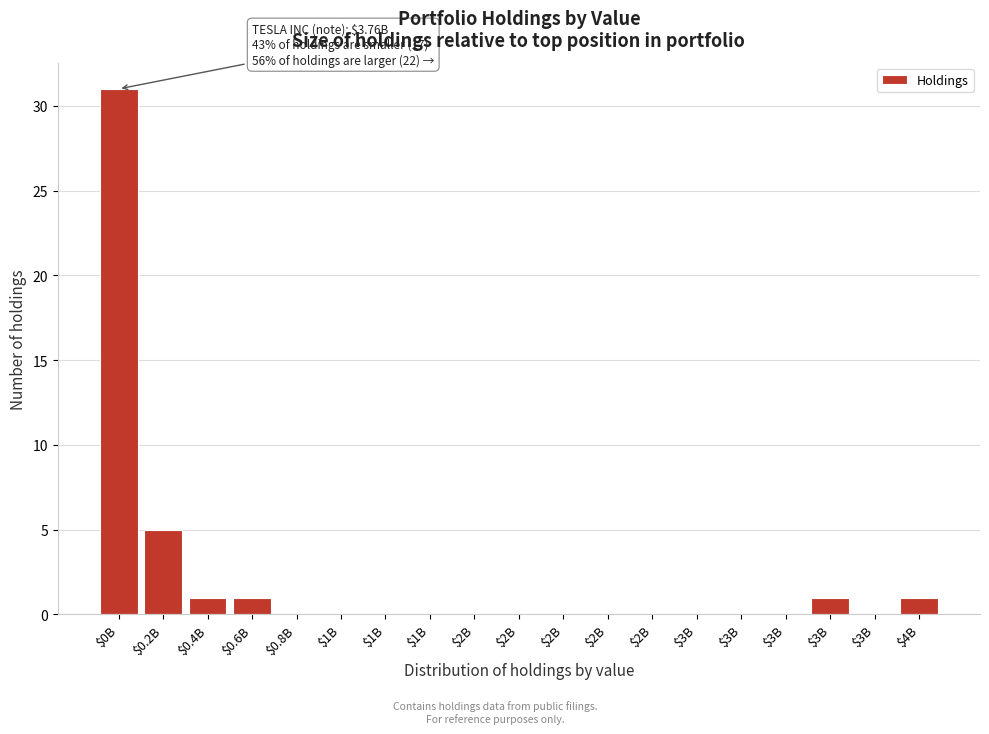

Are the bars horizontal?

No